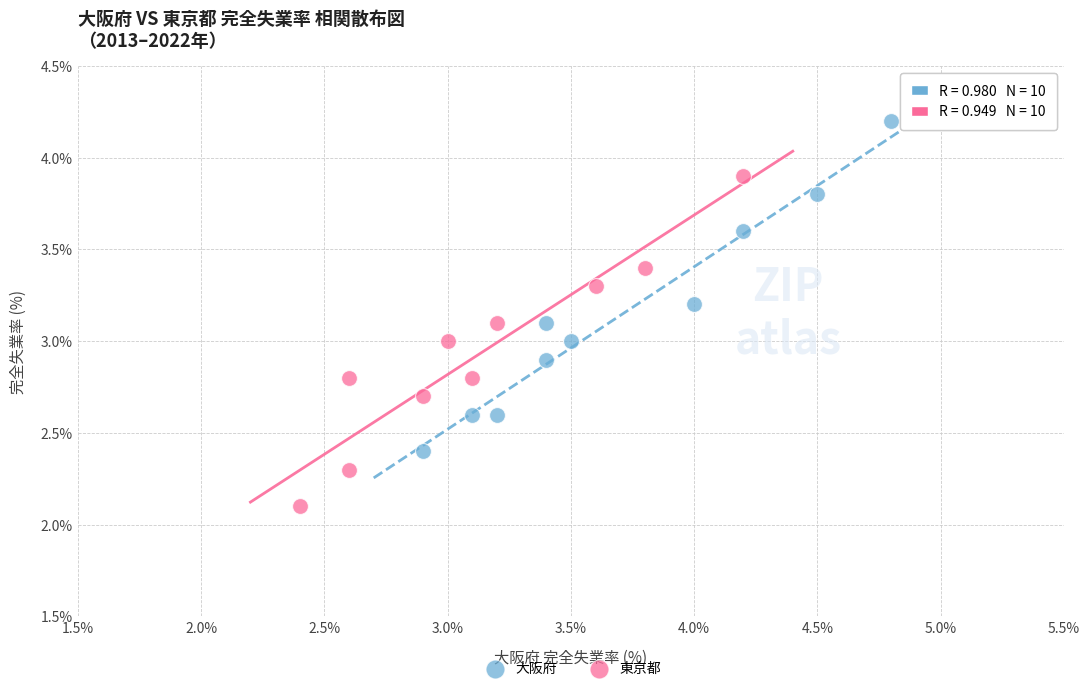

Which series reaches the maximum Y coordinate?

大阪府